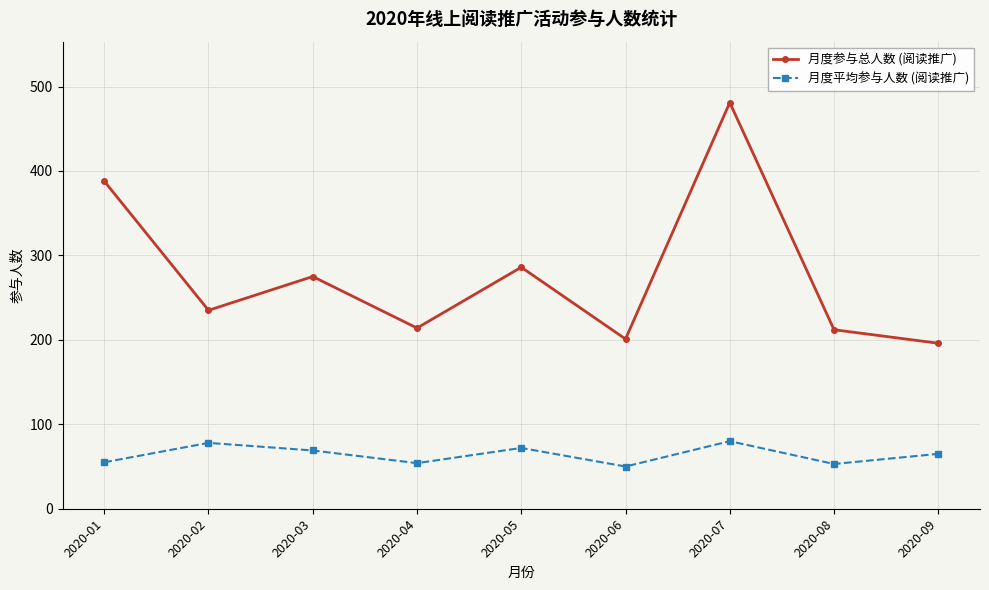

True or false: 月度平均参与人数 (阅读推广) and 月度参与总人数 (阅读推广) intersect in this chart.

False